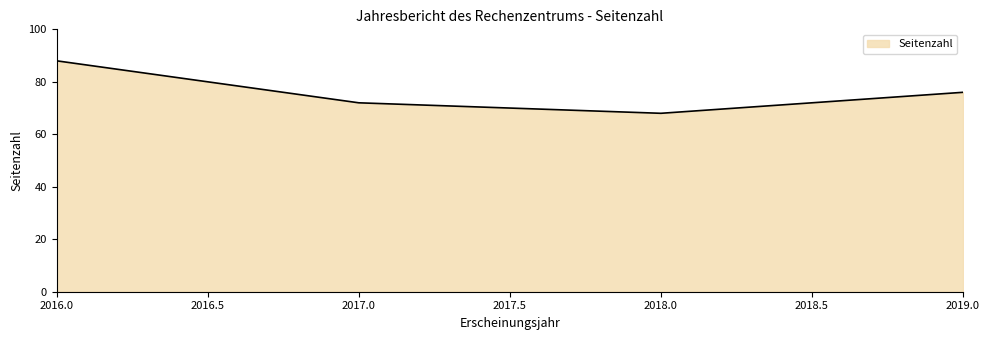

Approximately how many times larger is the value at 2016.0 compared to 2018.0?

1.3